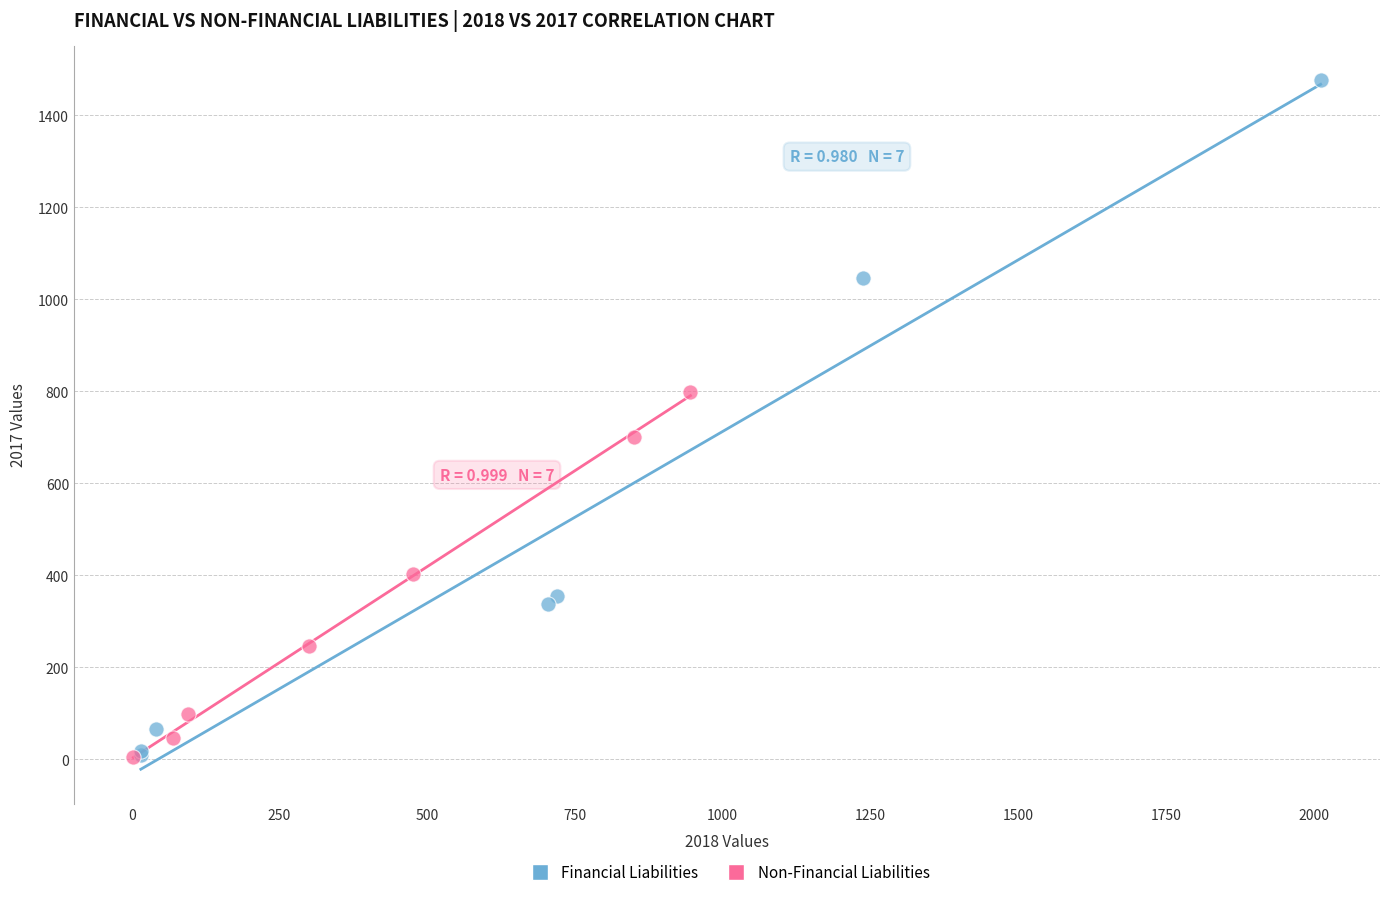

Which series contains the highest Y value?

Financial Liabilities